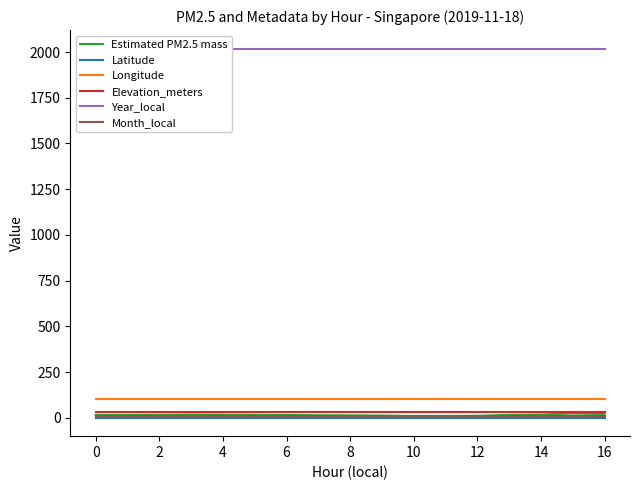

What is the difference between the maximum and minimum values in the Estimated PM2.5 mass series?

13.5